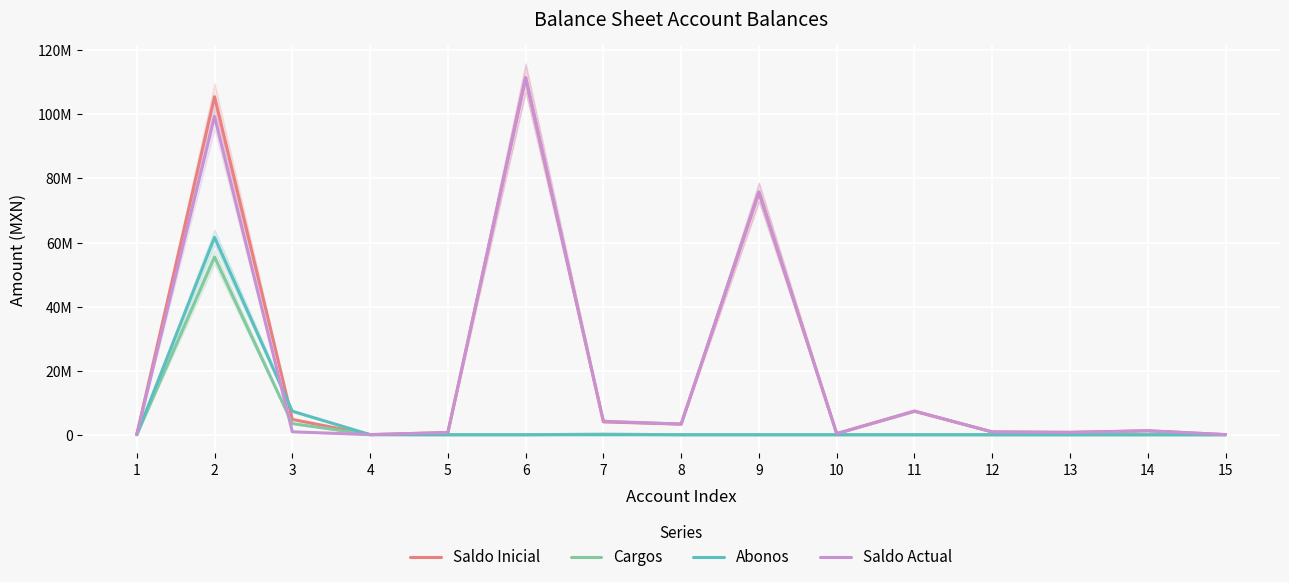

At which label is Saldo Actual closest to 55720533?

9